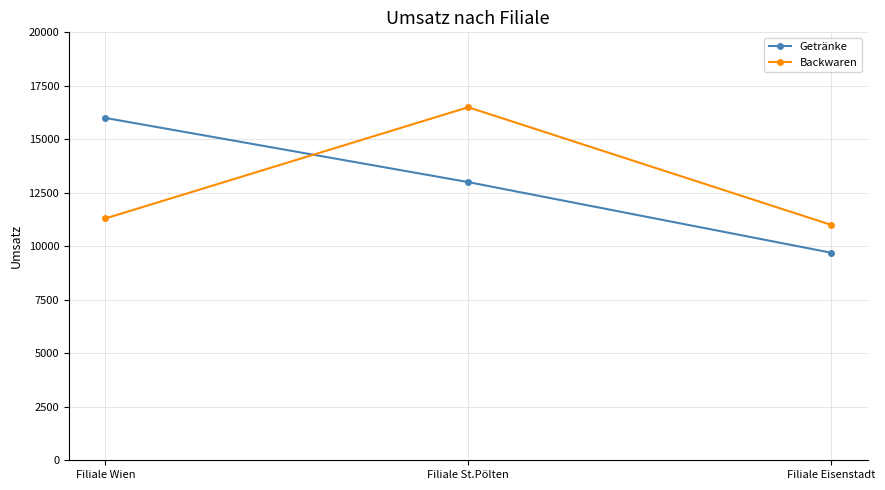

What is the total value across all series at Filiale Eisenstadt?

20700